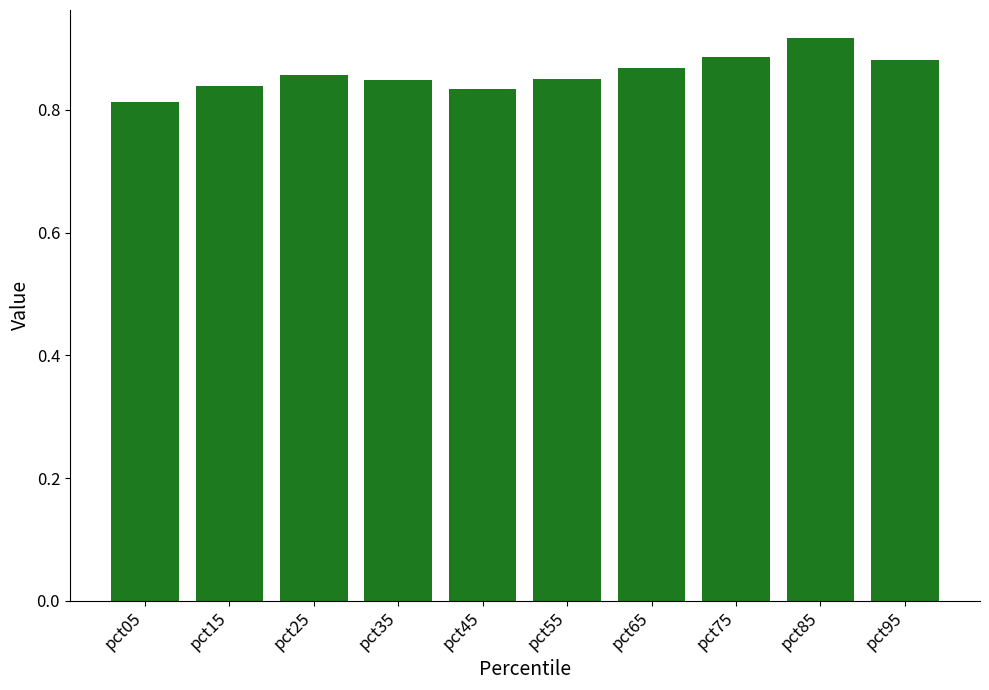

How many data points does each series have?

10